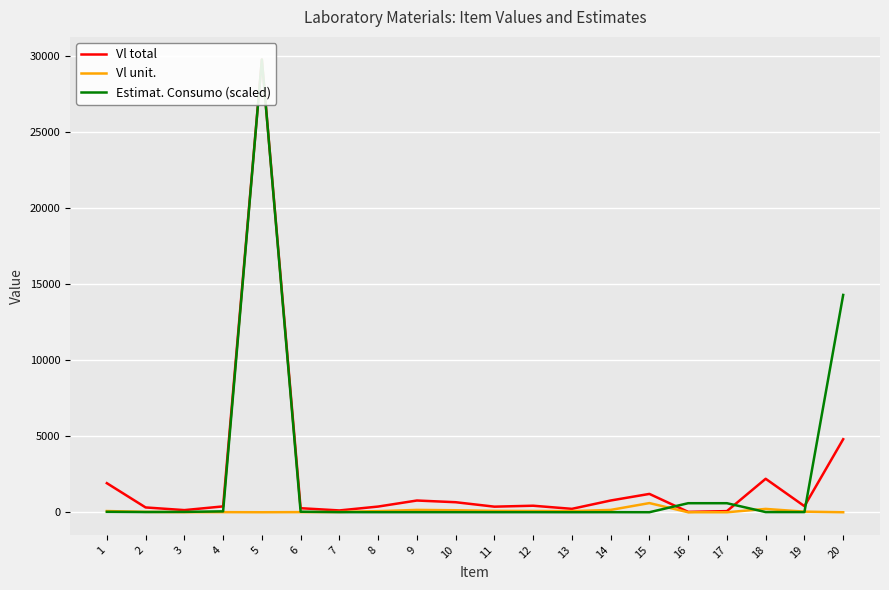

The value of Estimat. Consumo (scaled) at 14 is 6.0. True or false?

True